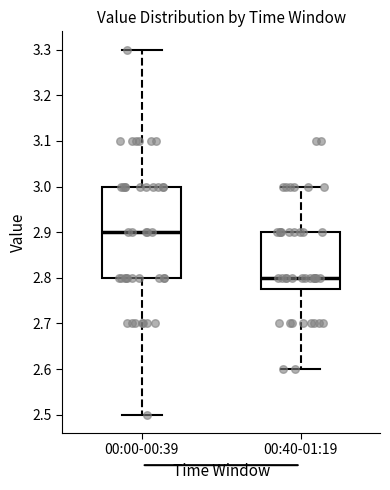

Where is the upper edge of the box for 00:40-01:19 on the y-axis? The values are not printed on the chart, so give them approximately, as read against the axis.

2.90